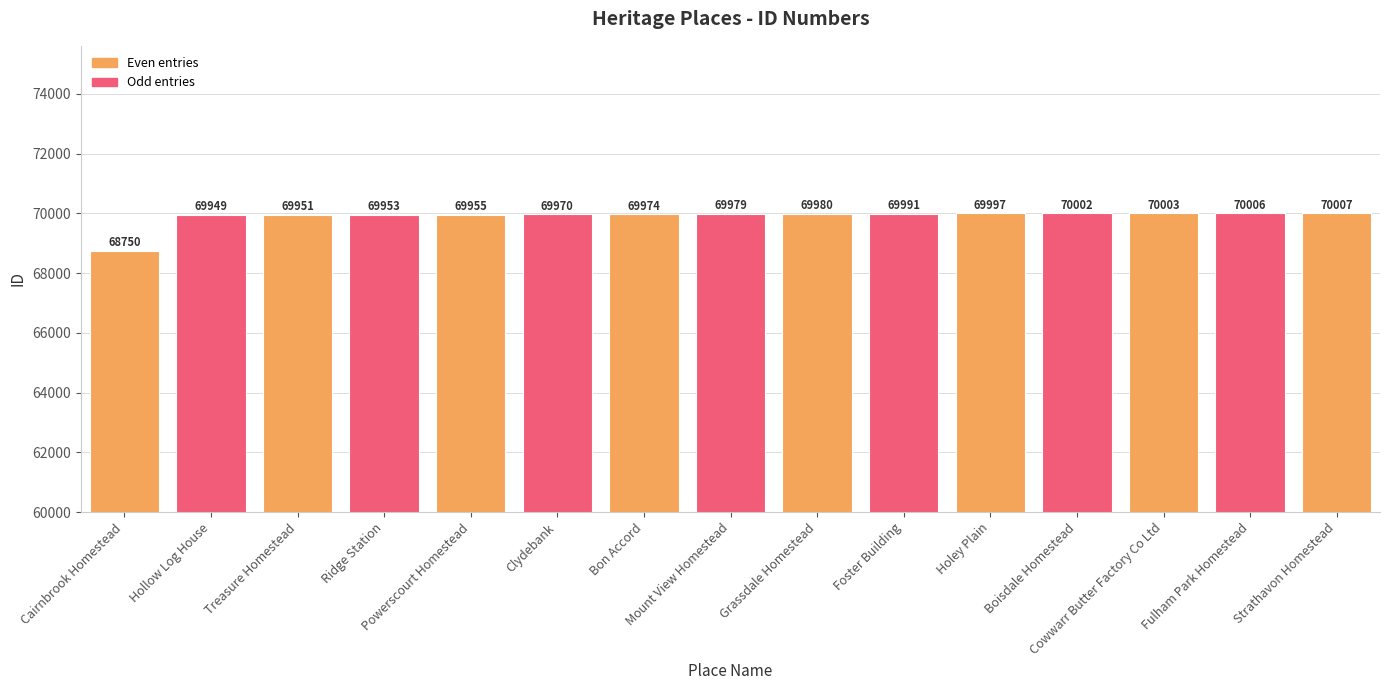

What value does the data have at Strathavon Homestead?

70007